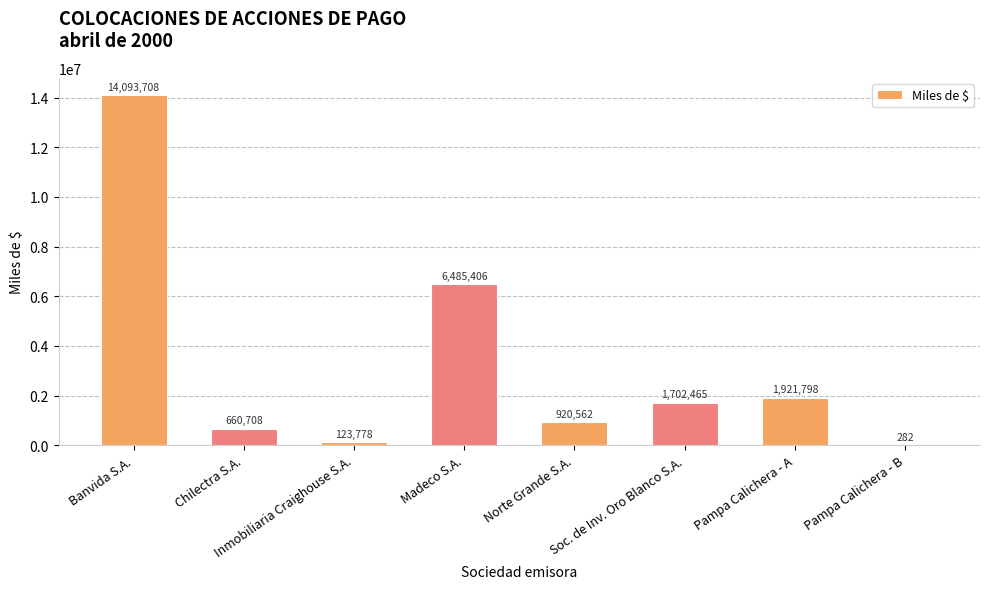

The chart shows a value of 1921798 at Pampa Calichera - A. True or false?

True